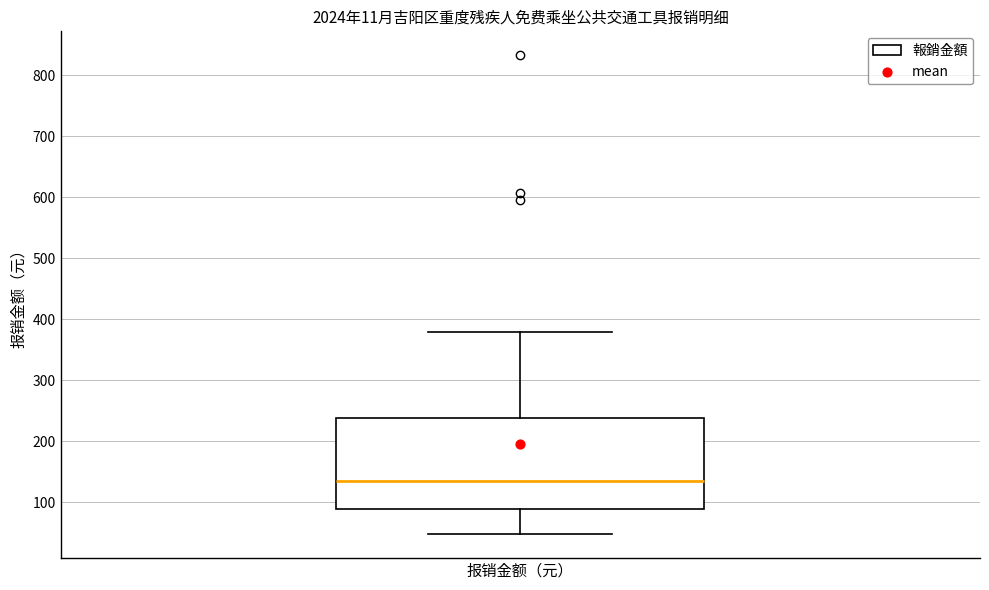

Read this box plot against the y-axis: the position of the median line, the range covered by the box, and the ends of both whiskers. The values are not printed on the chart, so give them approximately, as read against the axis.

median 140, box 90 to 240, whiskers 50 to 380